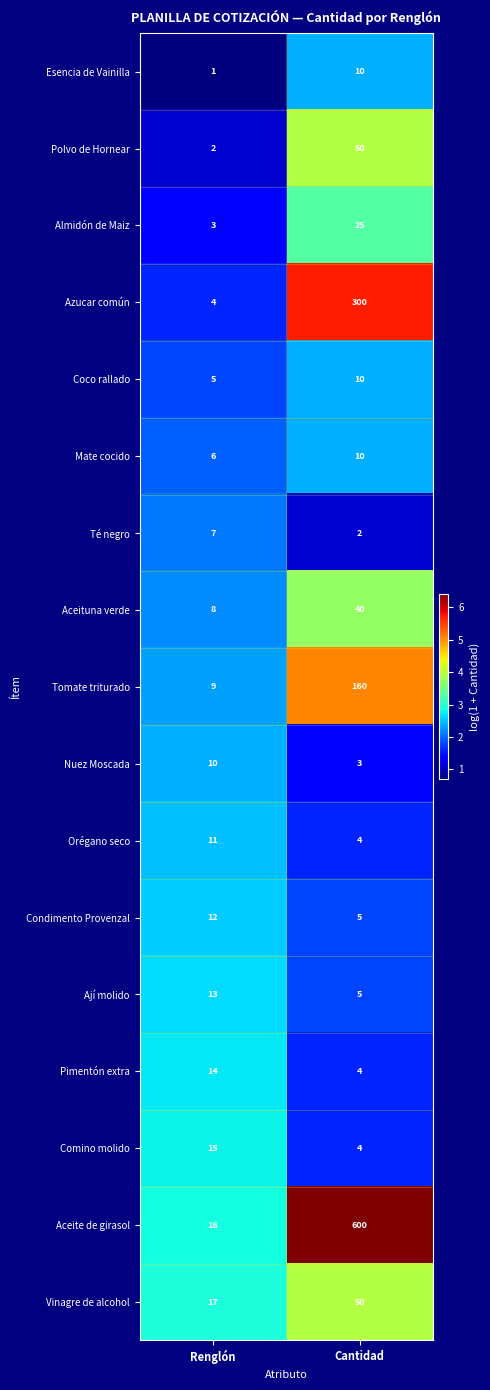

What is the average value of the Orégano seco series?

8